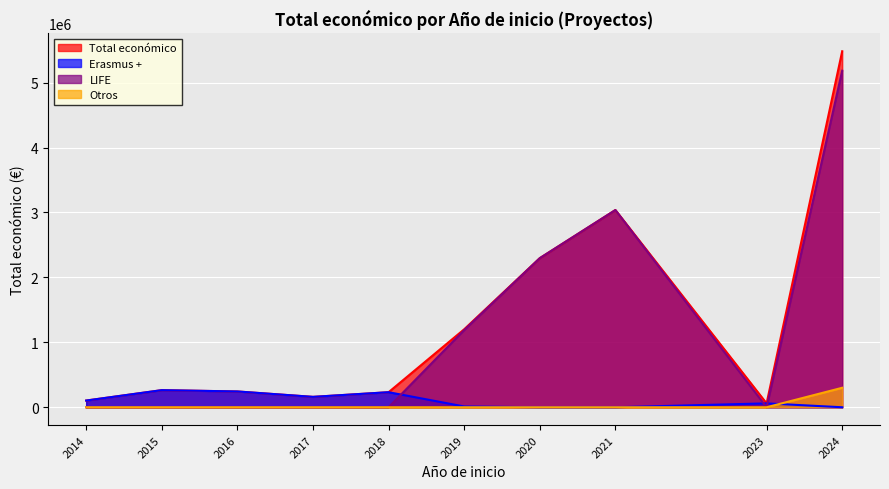

Where do LIFE and Erasmus + first cross each other?

2018 and 2019